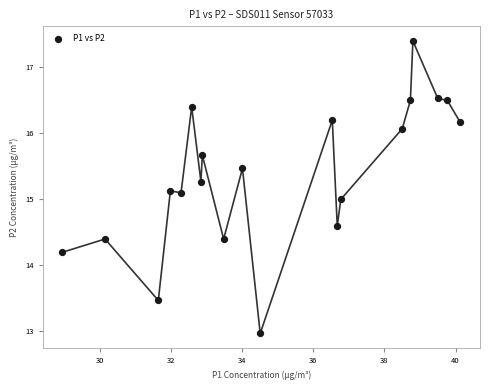

What is the range of X values (max minus min)?

11.2